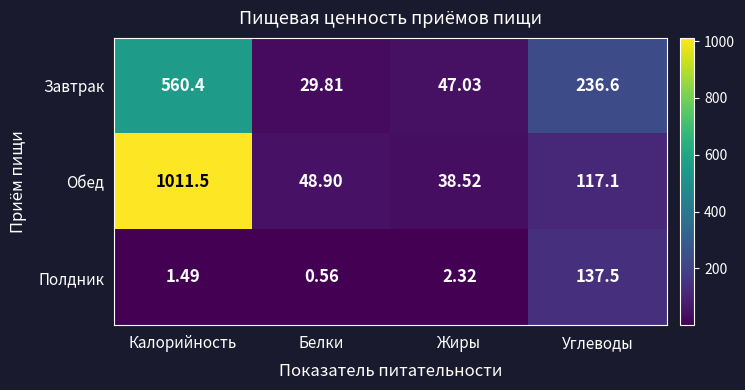

Rank the series by their maximum value, from lowest to highest.

Полдник, Завтрак, Обед